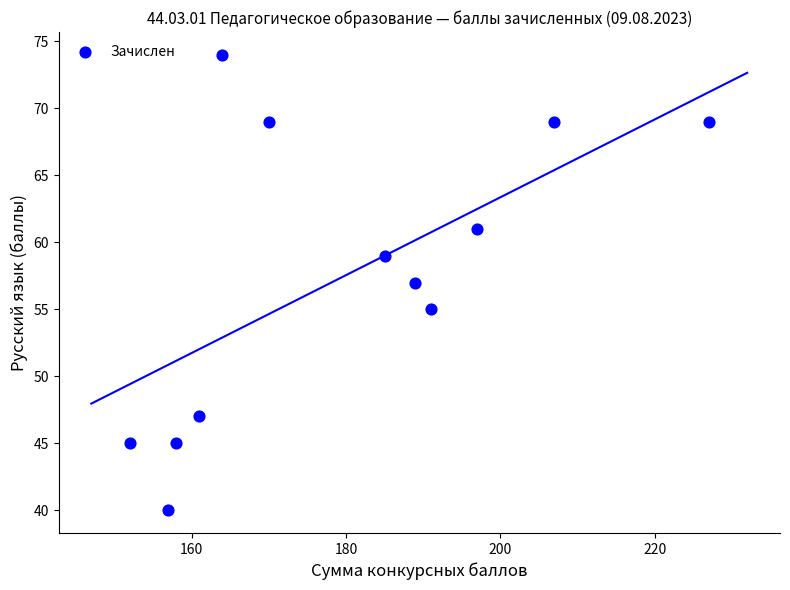

What is the average X value?

180